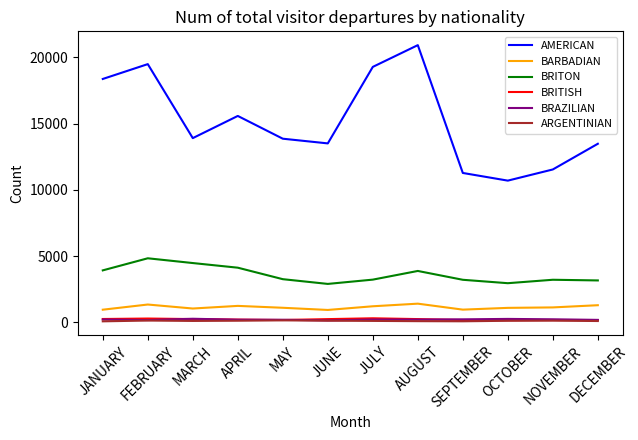

Which series has the widest spread of values?

AMERICAN